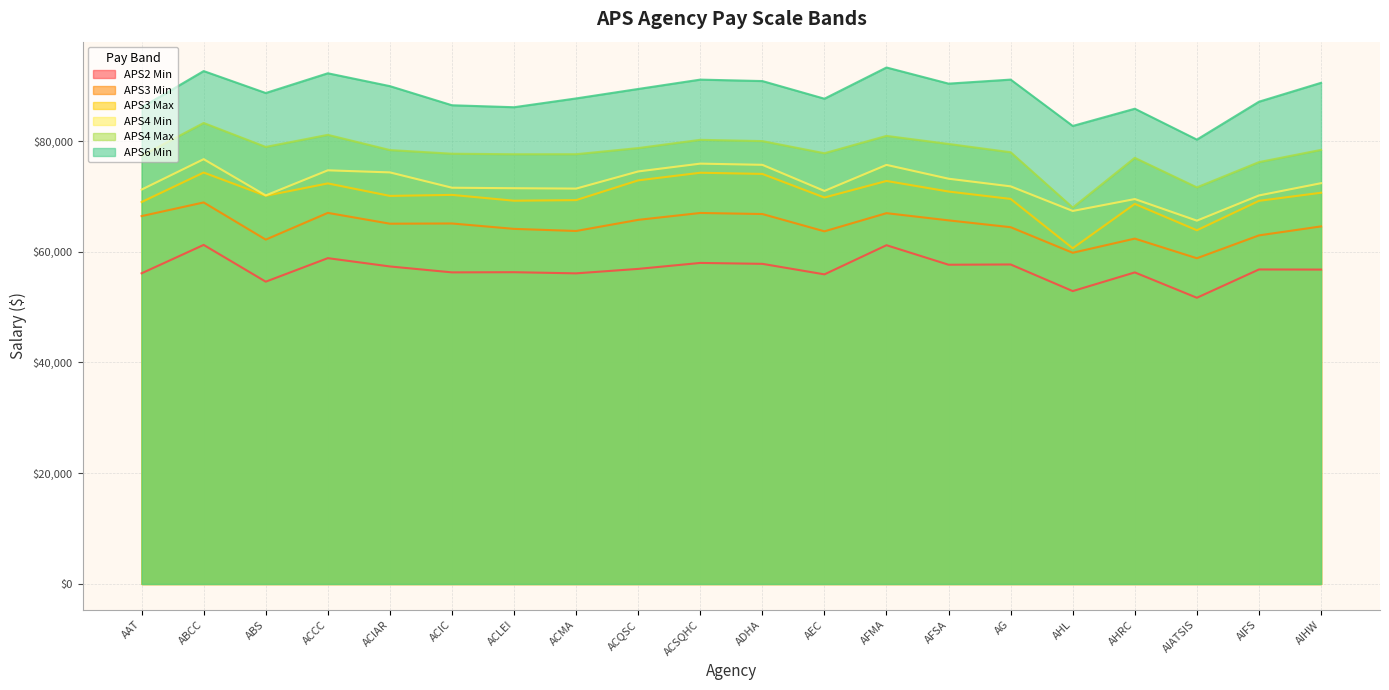

What is the sum of the APS4 Max values at ACQSC and ADHA?

158701